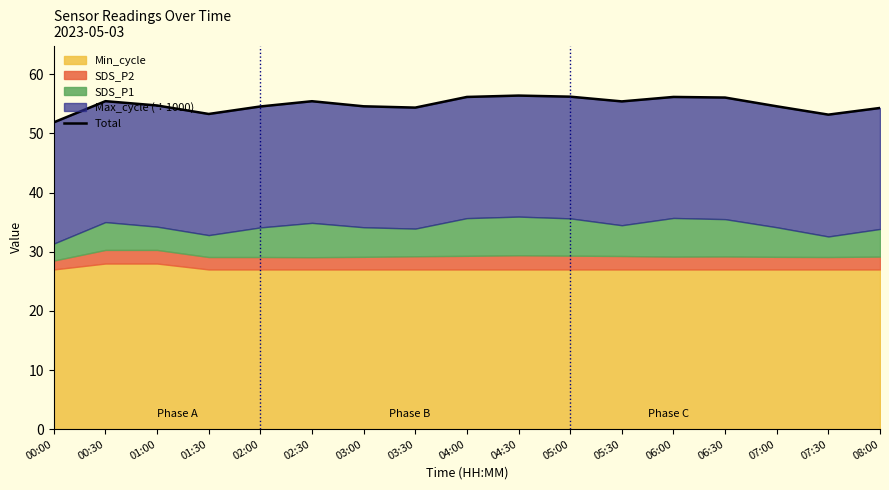

Reading left to right, what are all the values shown in this chart?

00:00=51.9	00:30=55.4	01:00=54.7	01:30=53.3	02:00=54.5	02:30=55.4	03:00=54.6	03:30=54.3	04:00=56.2	04:30=56.4	05:00=56.2	05:30=55.4	06:00=56.2	06:30=56.0	07:00=54.6	07:30=53.2	08:00=54.3